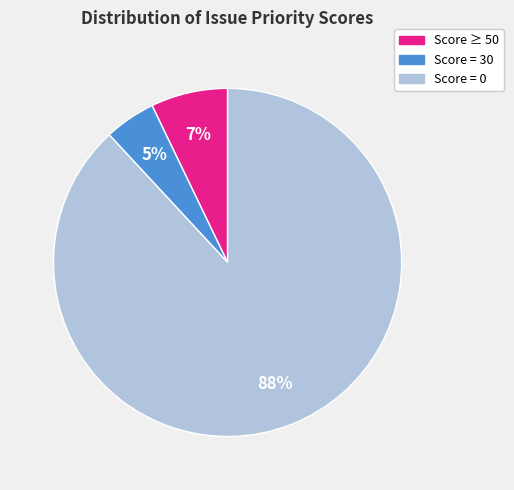

Does any single category account for the majority?

Yes